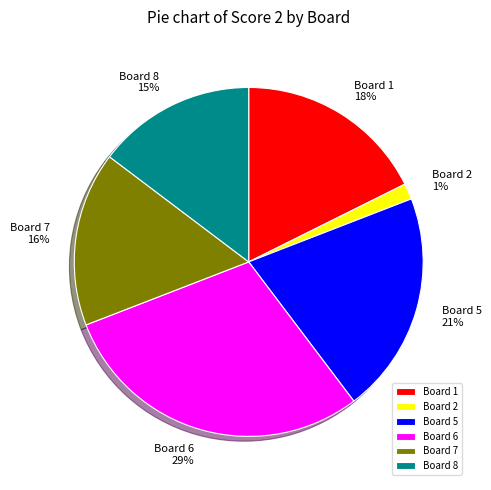

True or false: Board 5 accounts for 21% of the total.

True